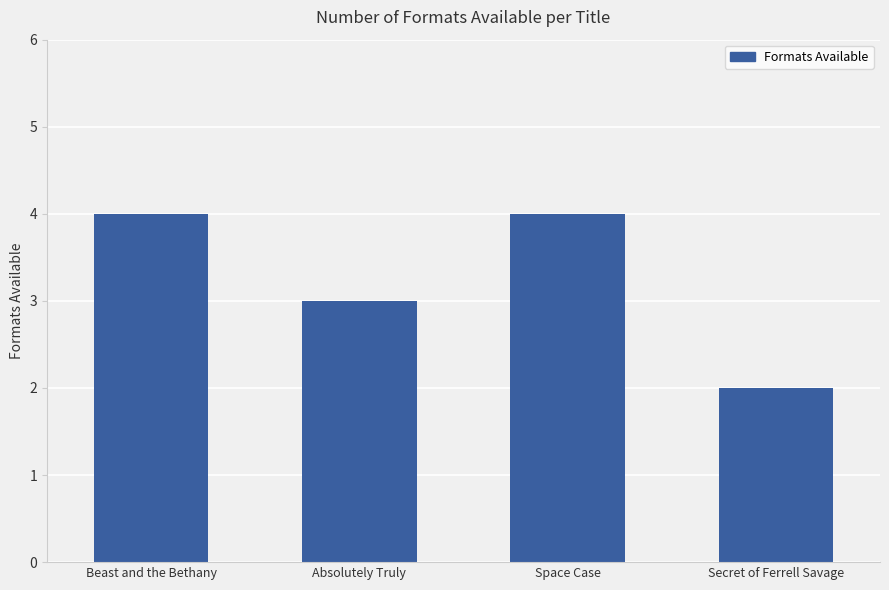

At which category does the chart reach its minimum across all series?

Secret of Ferrell Savage